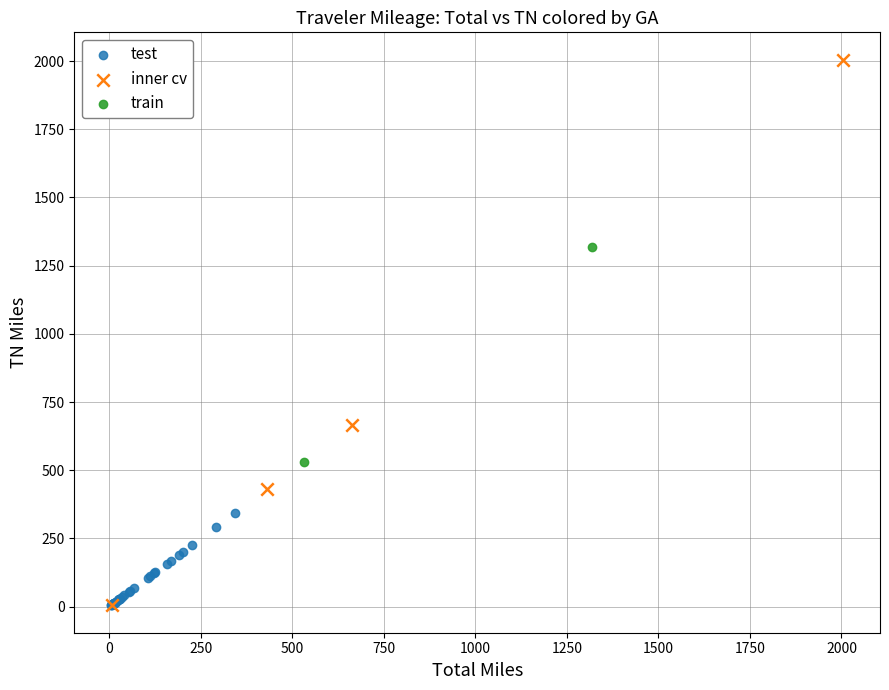

What are all the series names shown in the legend?

test, inner cv, train